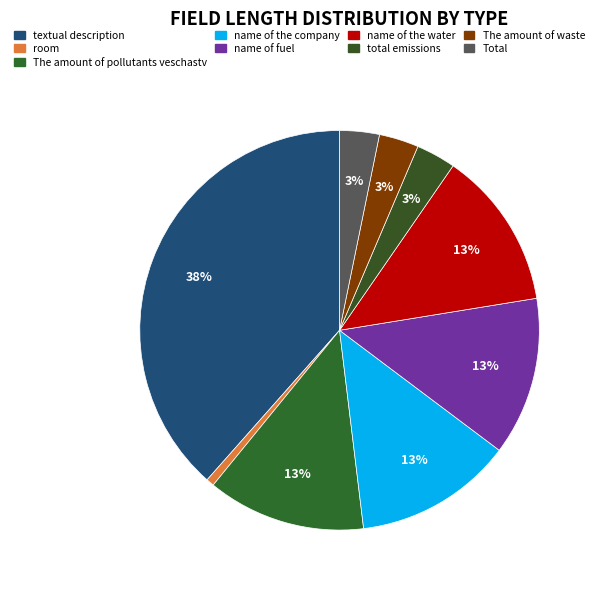

To the nearest percent, what is the combined percentage of name of fuel and textual description?

51%